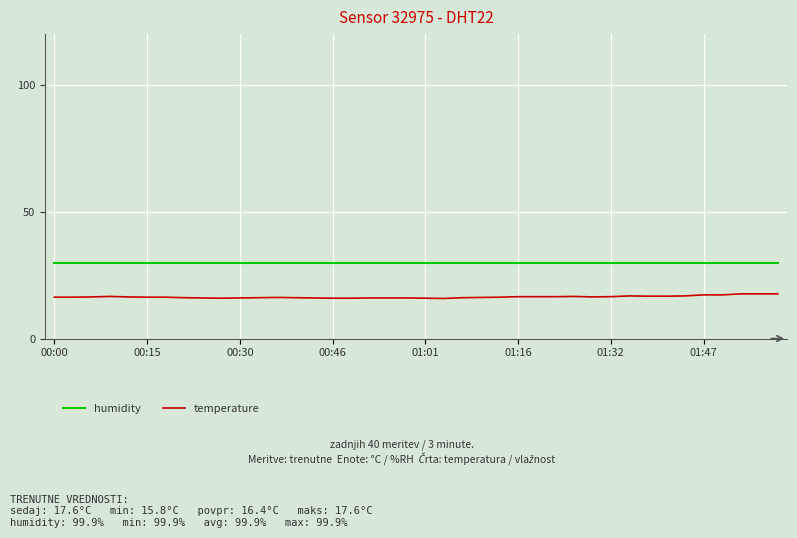

Which series has the widest spread of values?

temperature